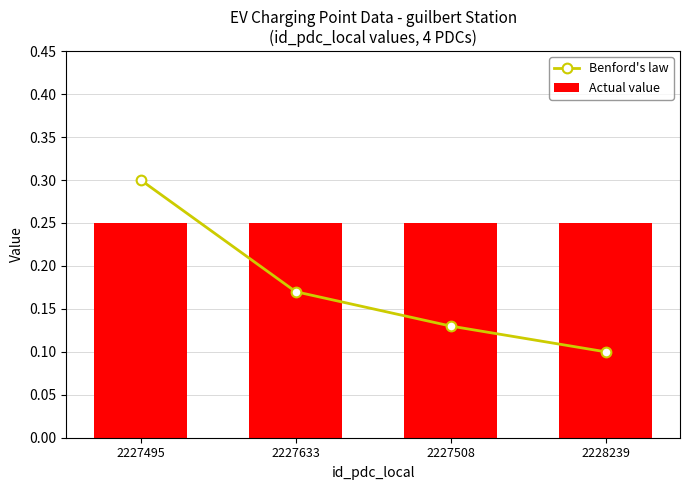

Rank the series by their maximum value, from lowest to highest.

Actual value, Benford's law